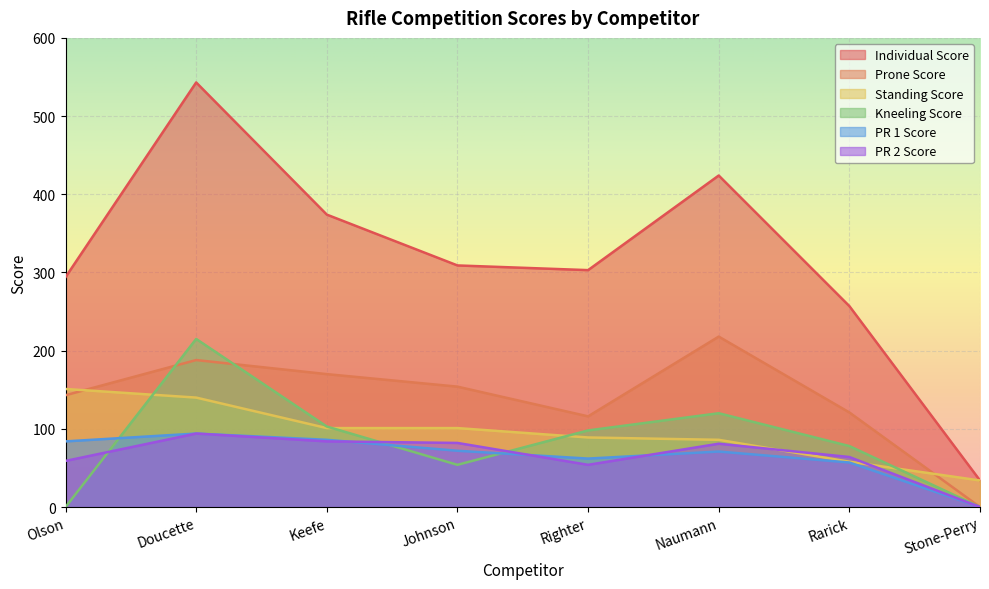

At which category does Individual Score reach its first local peak?

Doucette